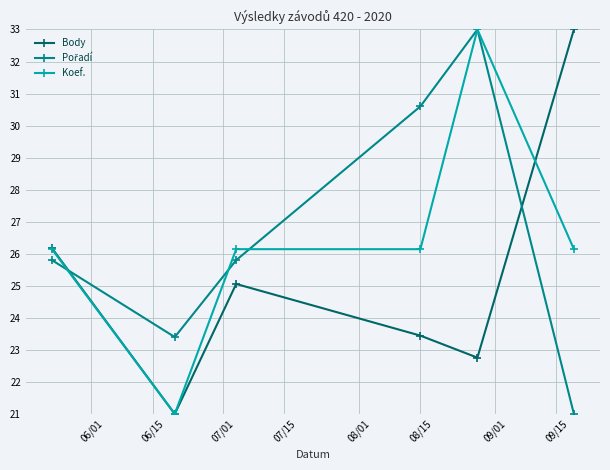

What is the greatest value displayed?

33.0